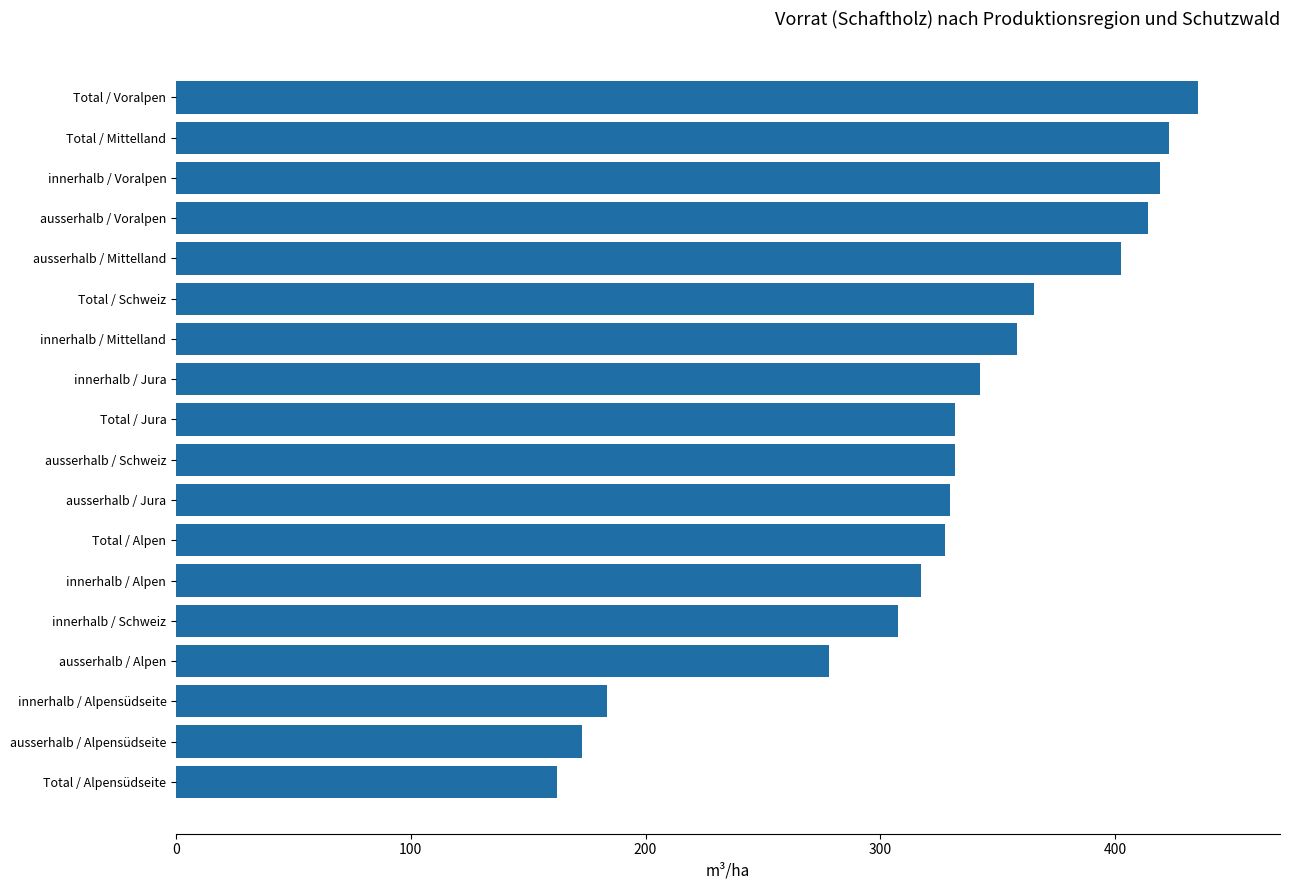

Where is the data nearest to the value 298?

innerhalb / Schweiz